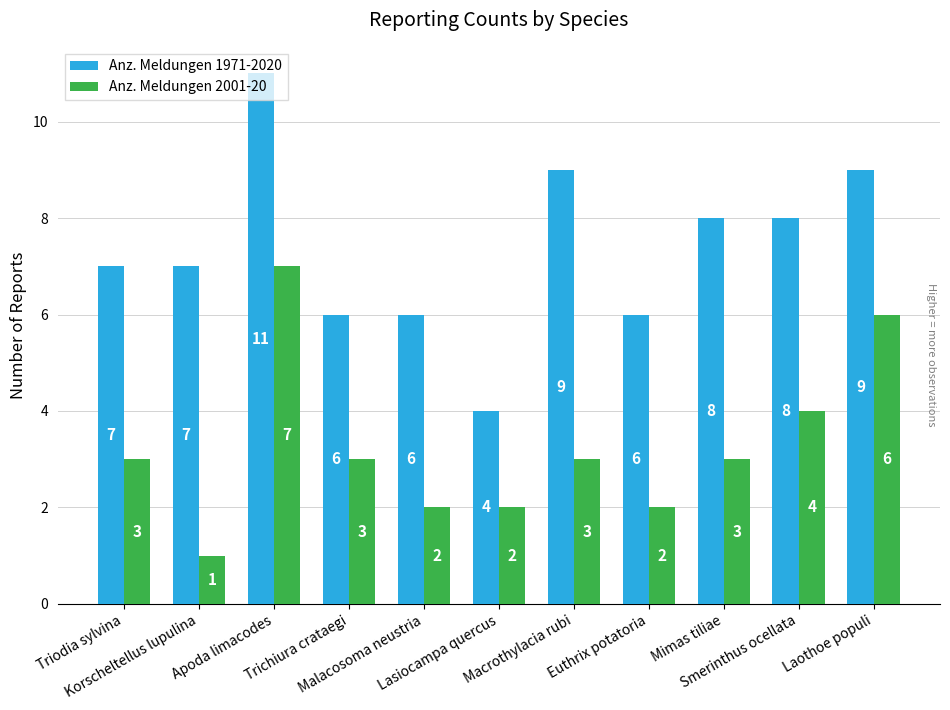

Which series has the widest spread of values?

Anz. Meldungen 1971-2020